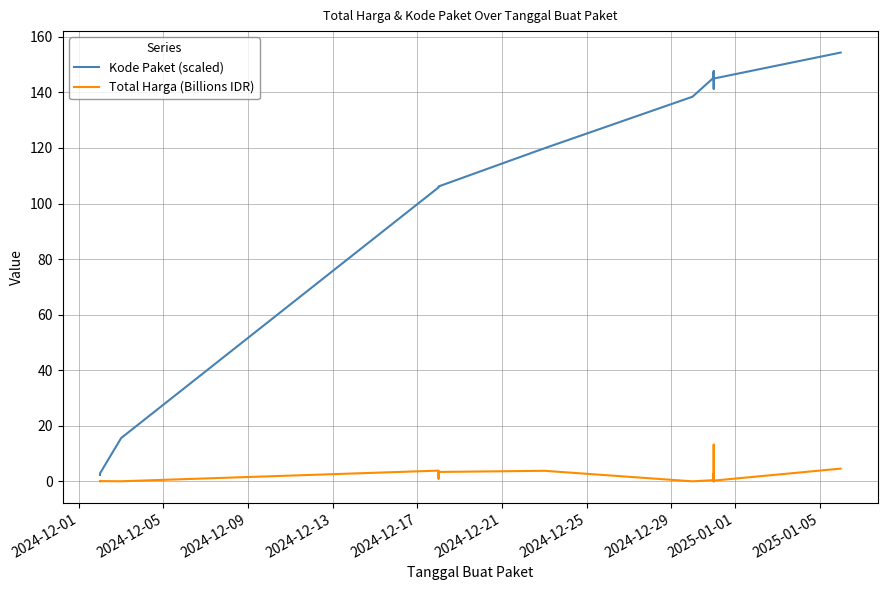

True or false: Kode Paket (scaled) and Total Harga (Billions IDR) cross at least once.

False